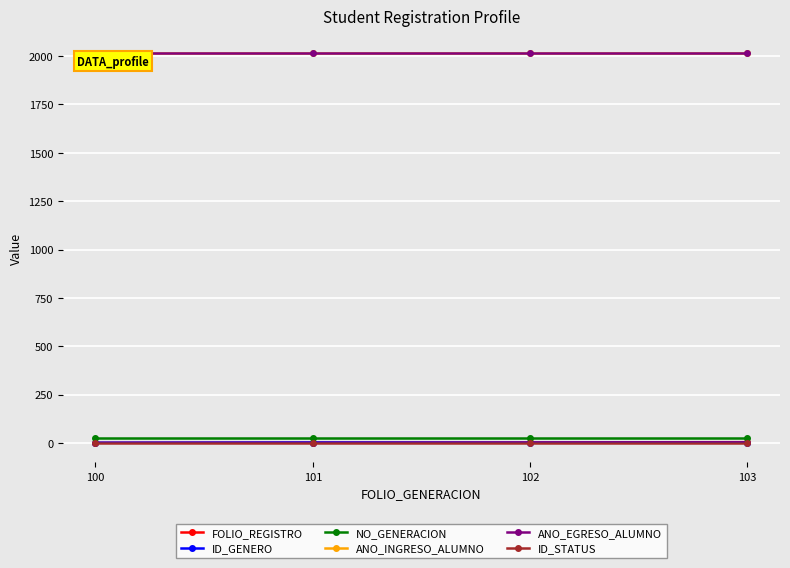

True or false: ANO_INGRESO_ALUMNO and ID_STATUS cross at least once.

False